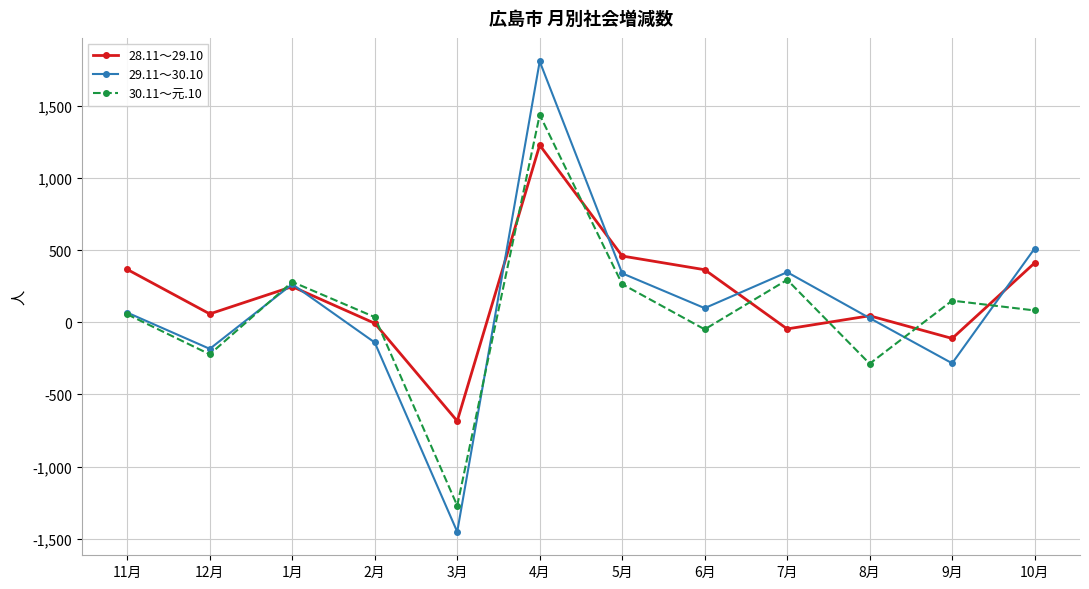

List the series in order of their peak value, lowest first.

28.11～29.10, 30.11～元.10, 29.11～30.10